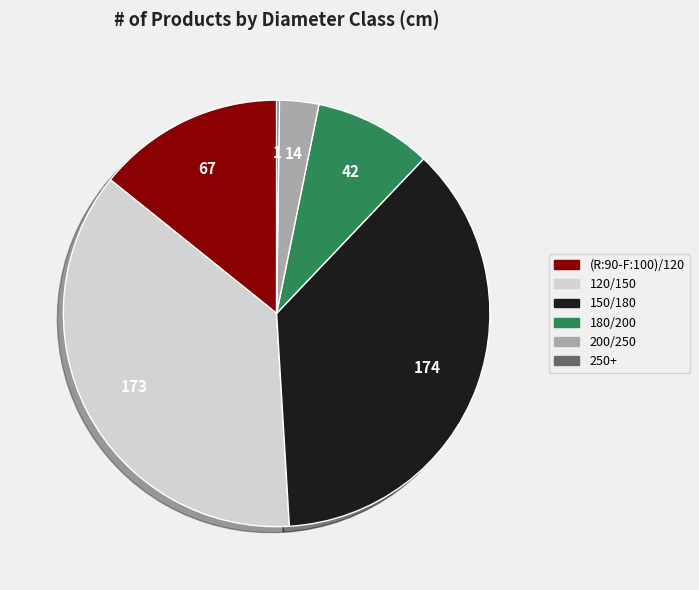

Do 180/200 and 150/180 together represent more than half of the pie?

No